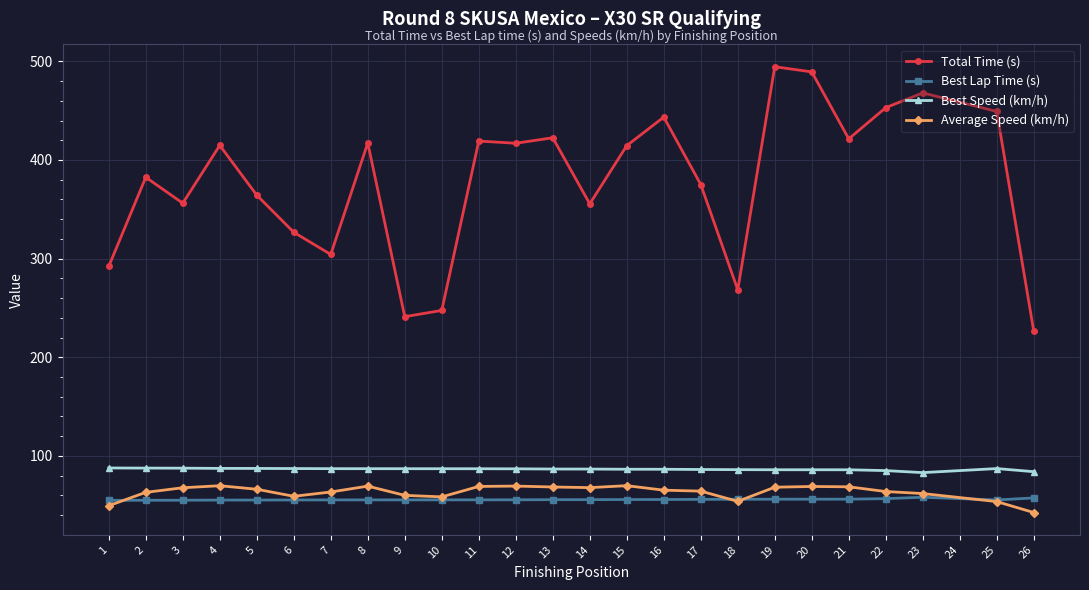

Which series has the largest range (max minus min)?

Total Time (s)